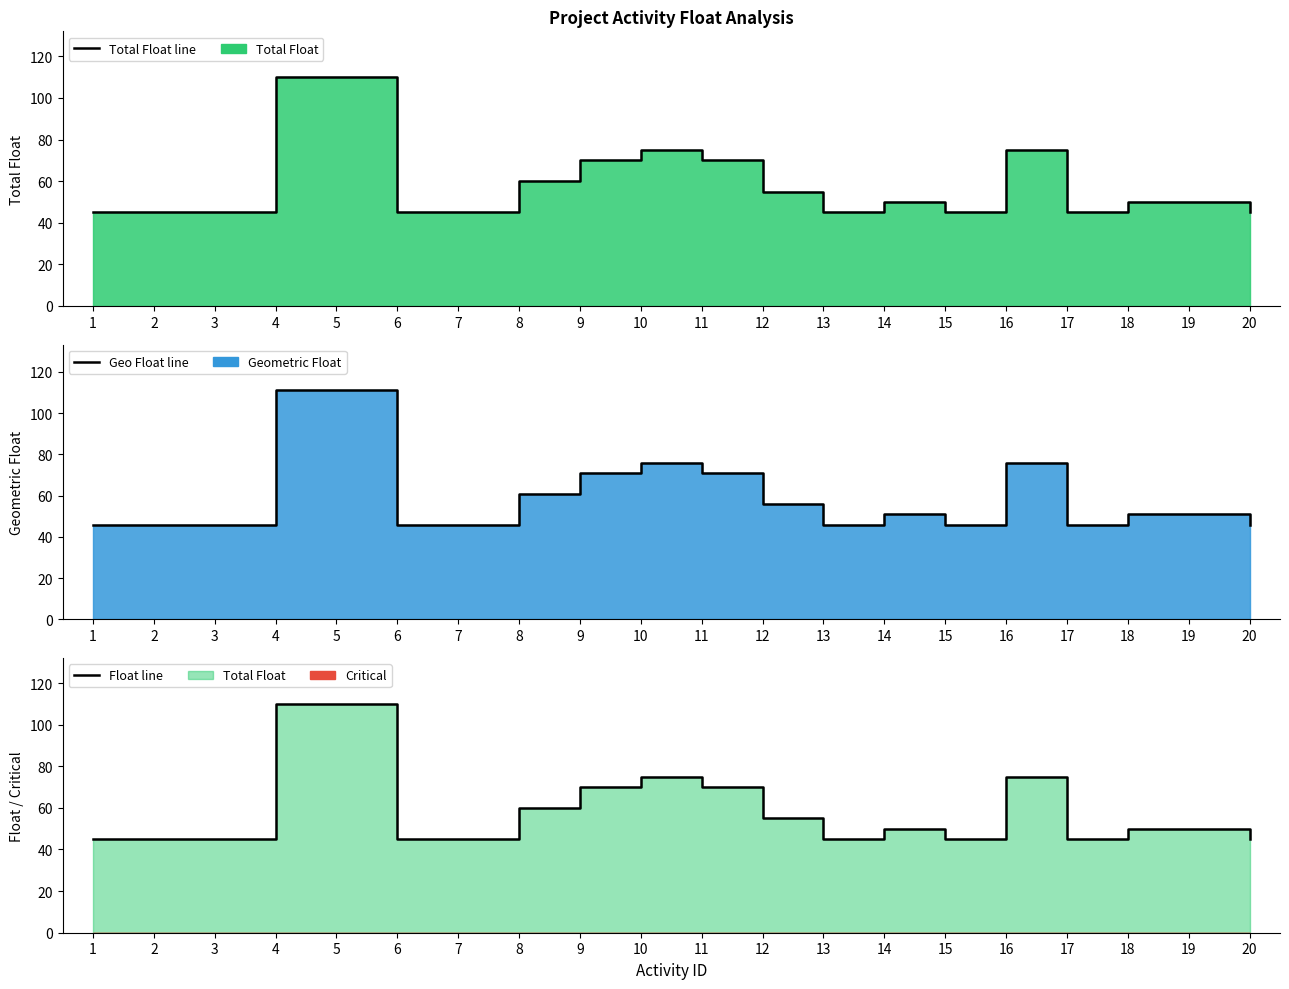

At which label is Total Float line closest to 77?

10